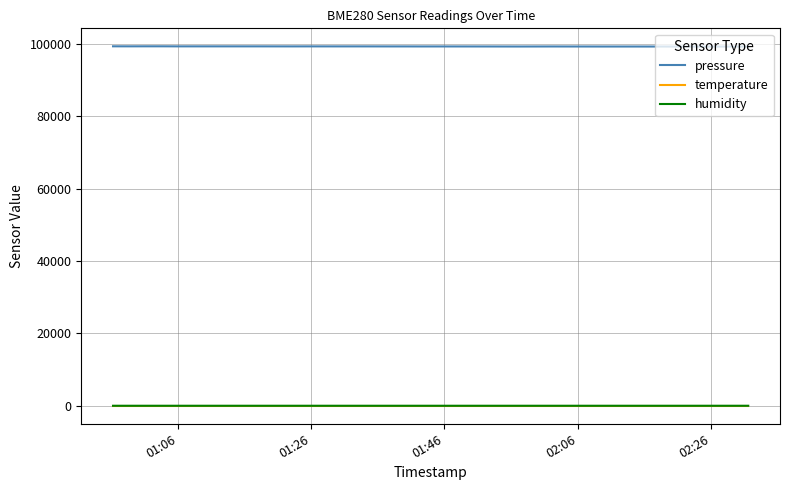

What is the minimum value shown in the chart?

21.6